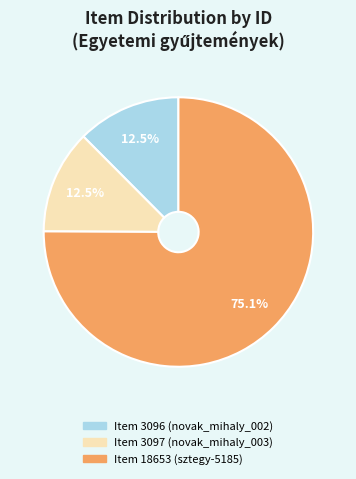

Is it true that Item 18653 (sztegy-5185) is 89% of the pie?

False